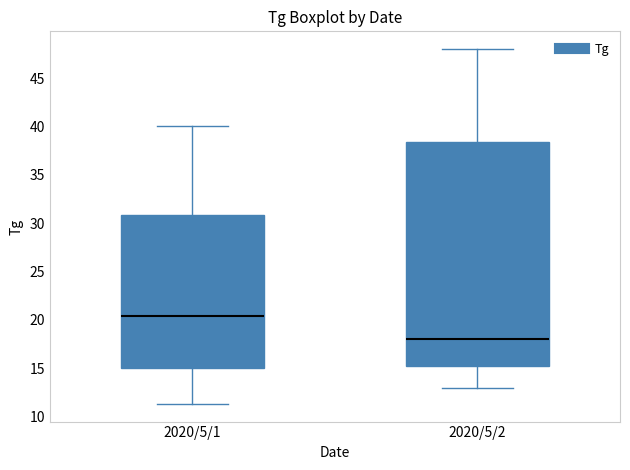

Reading left to right, read every box against the y-axis: the position of its median line, the range the box covers, and the ends of its whiskers. The values are not printed on the chart, so give them approximately, as read against the axis.

2020/5/1: median 20.5, box 15.0 to 31.0, whiskers 11.5 to 40.0
2020/5/2: median 18.0, box 15.0 to 38.5, whiskers 13.0 to 48.0